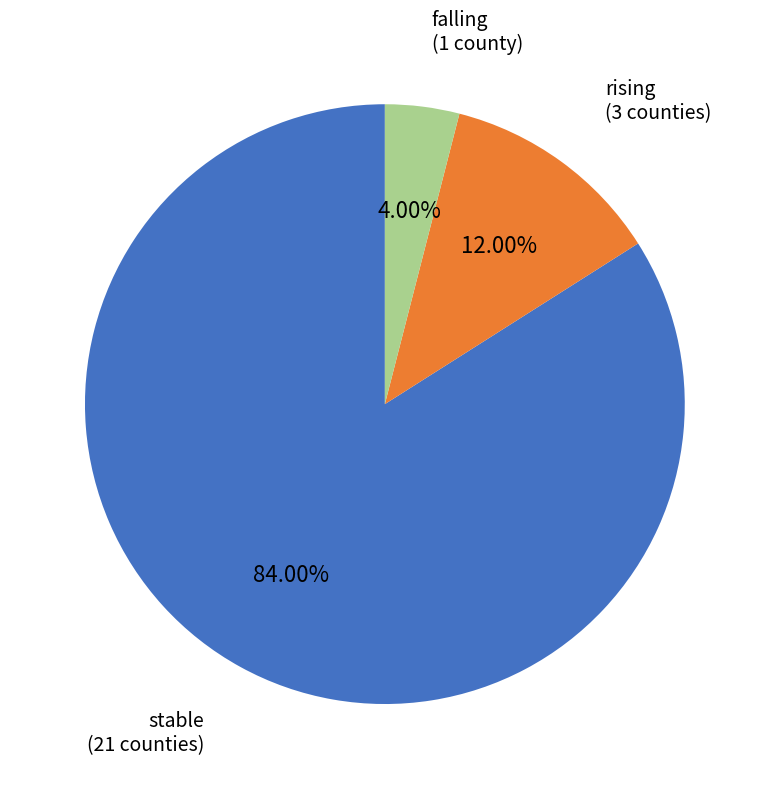

Is there any slice that represents more than half of the pie?

Yes